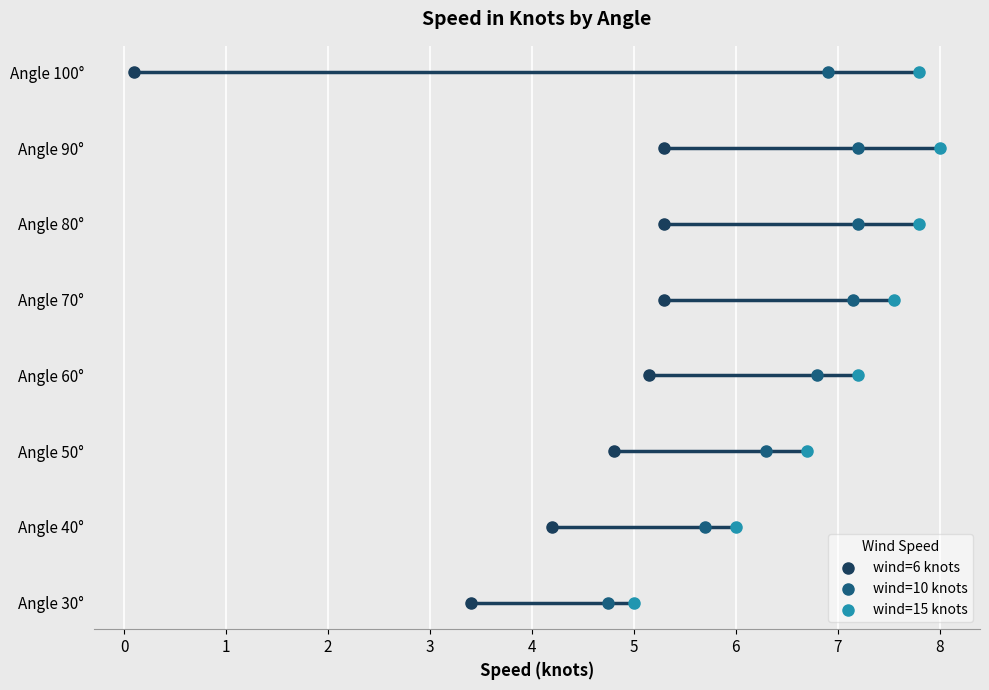

Which series contains the lowest Y value?

wind=6 knots